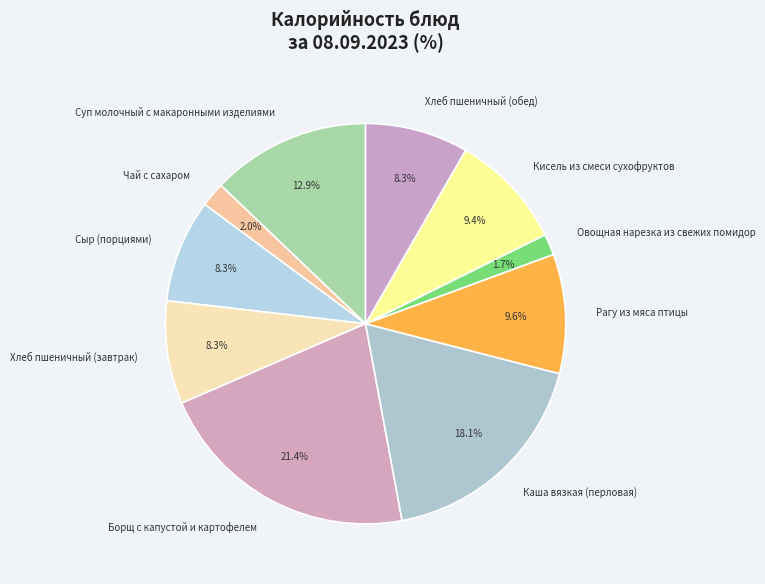

Count the number of slices in the pie.

10